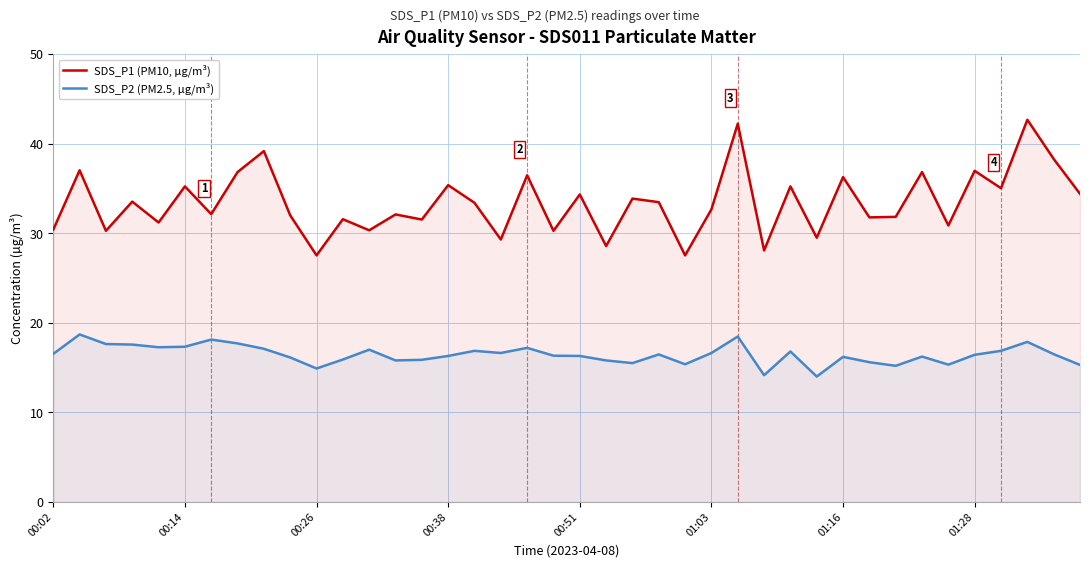

Which series has the largest range (max minus min)?

SDS_P1 (PM10, µg/m³)